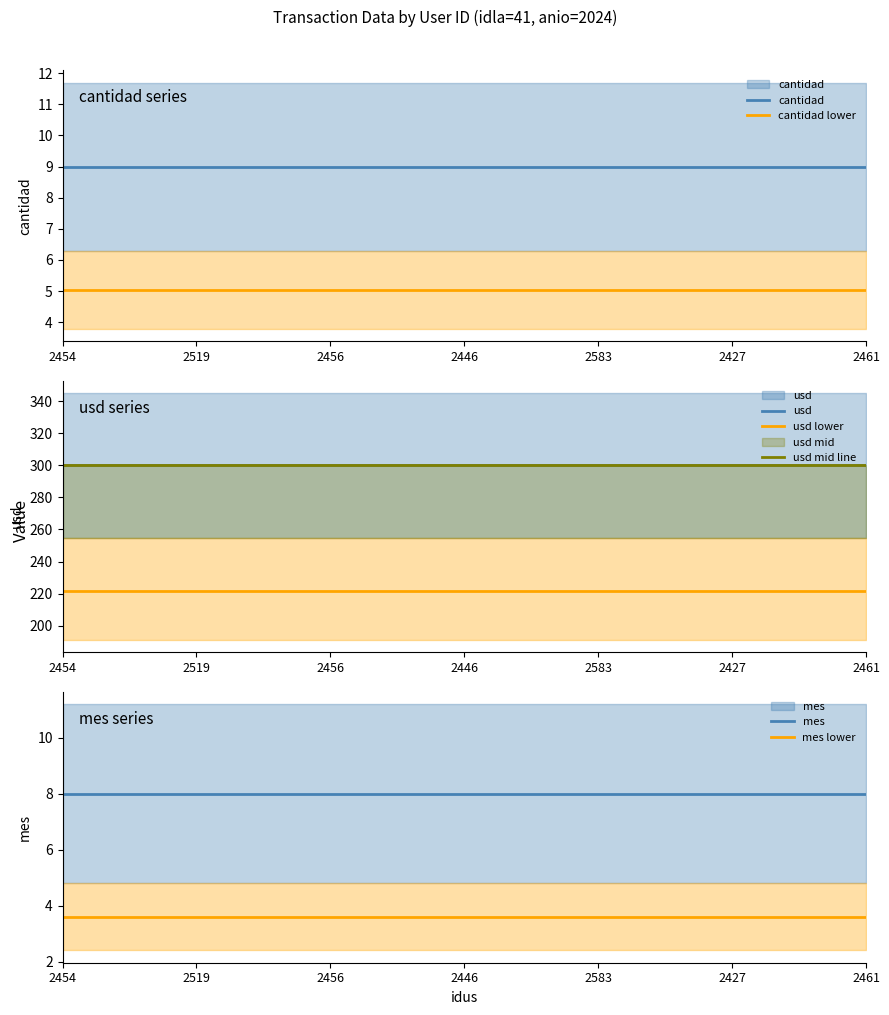

At how many categories does at least one series exceed 169?

7